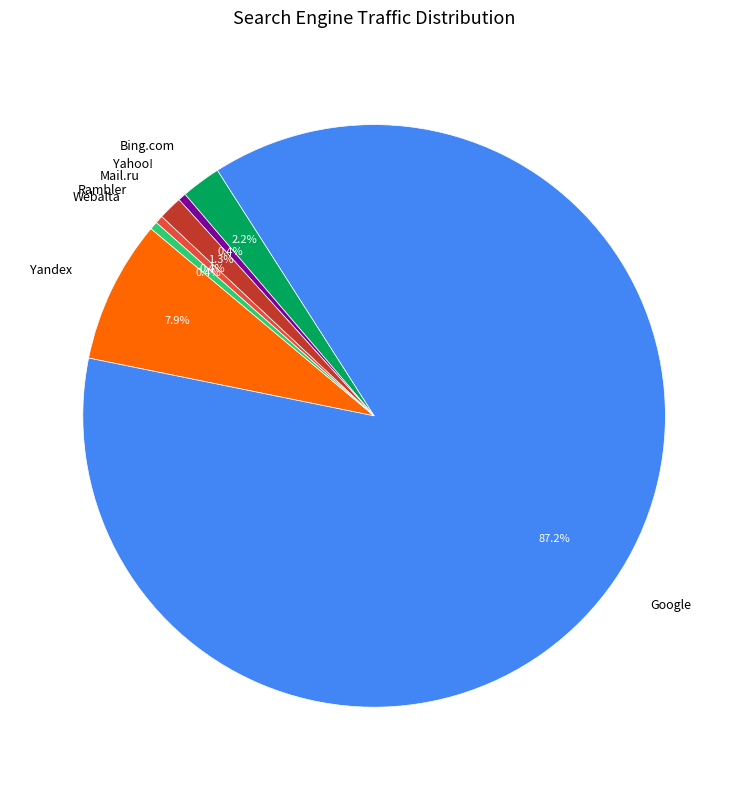

Which slice is the largest?

Google